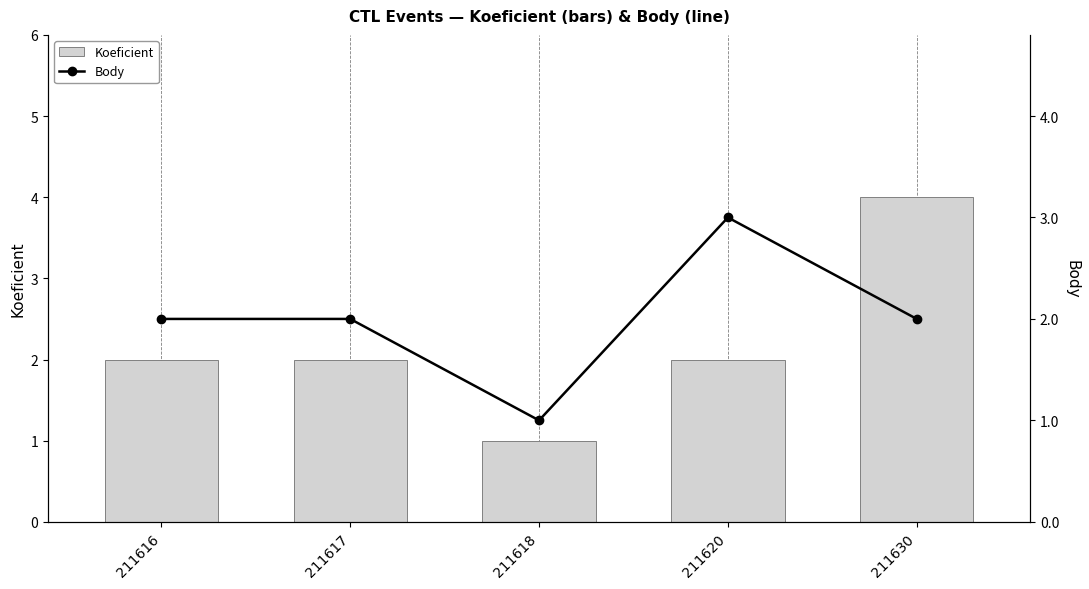

Which series has the widest spread of values?

Koeficient